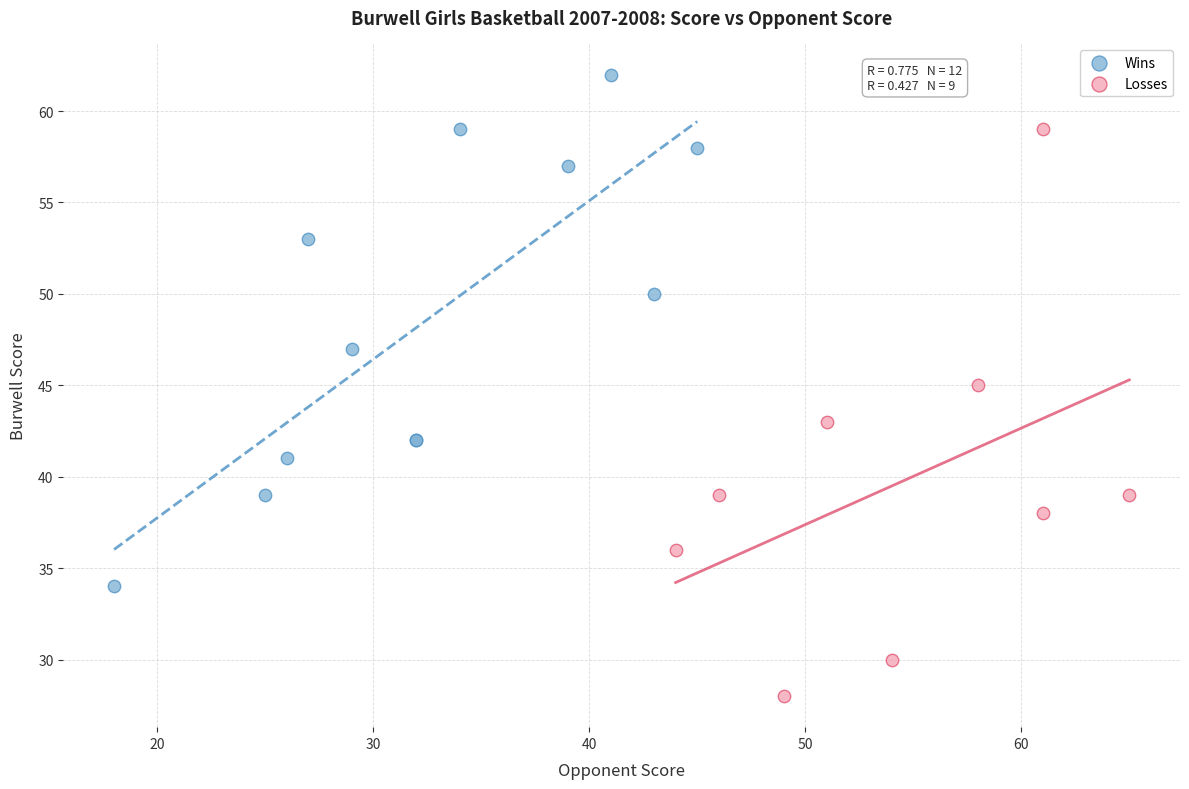

Which series contains the highest Y value?

Wins